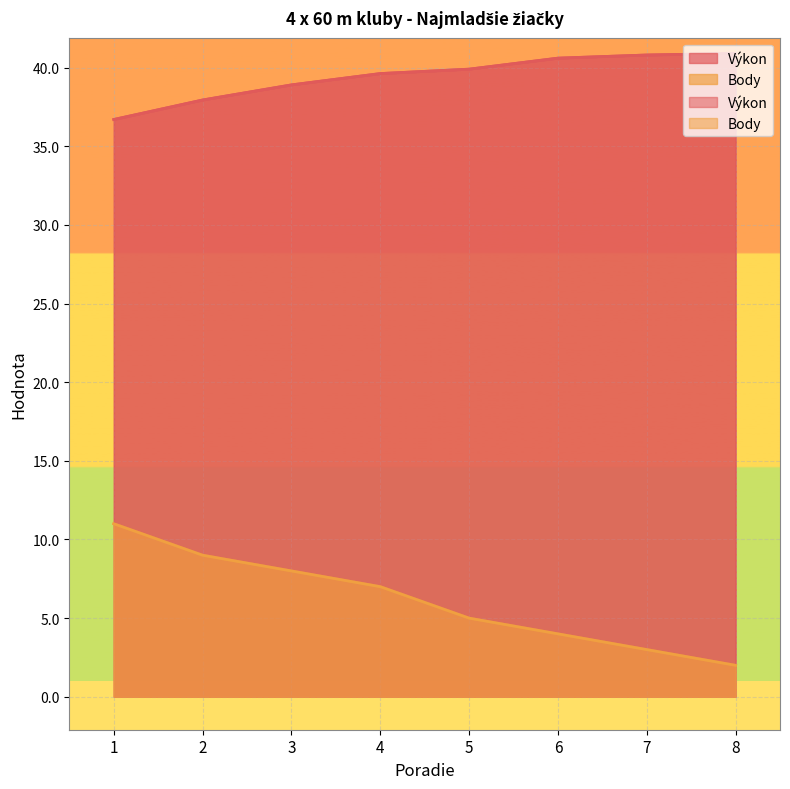

How many lines are shown in the chart?

2